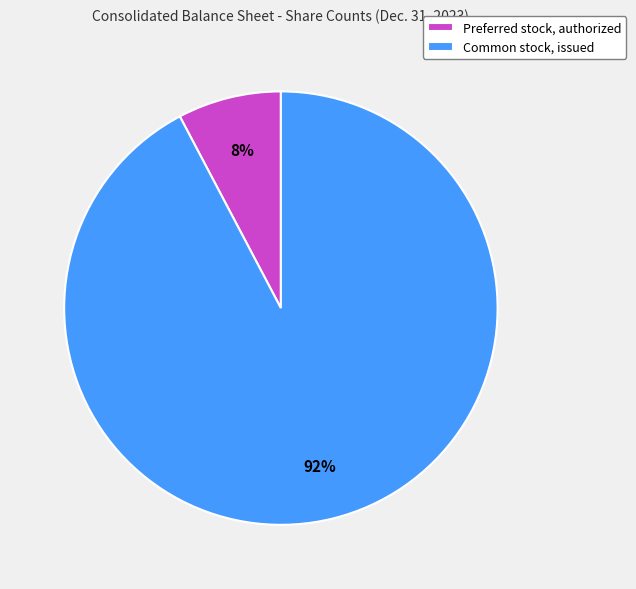

Is Preferred stock, authorized the majority of the pie?

No